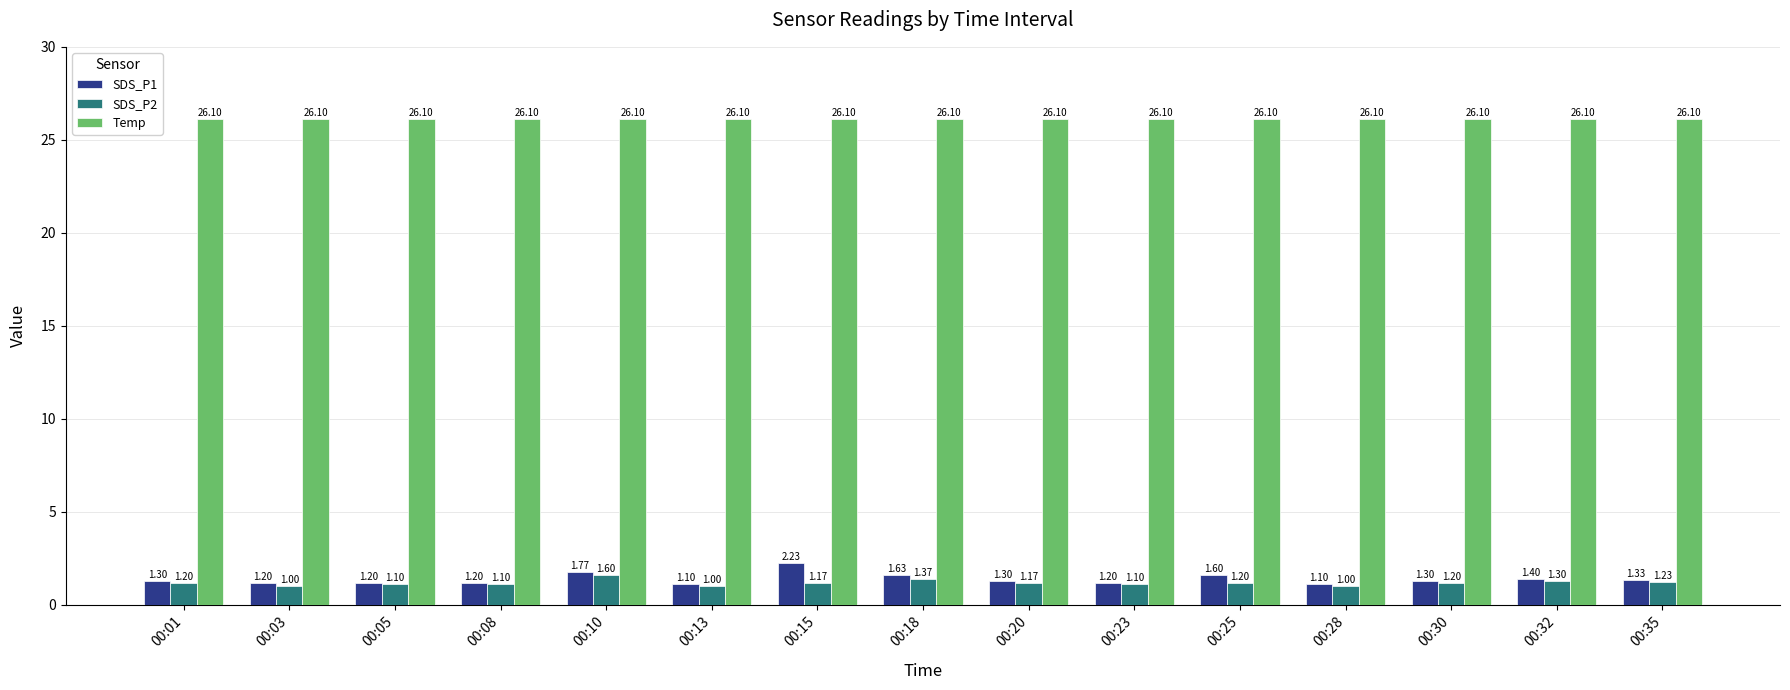

What is the maximum value shown in the chart?

26.1